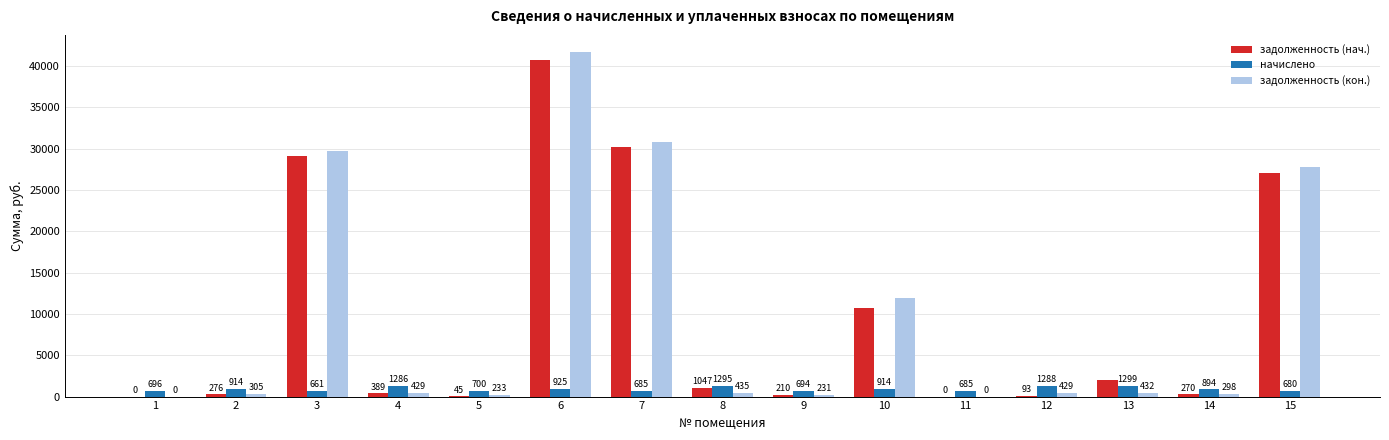

At which category is the sum across all series the highest?

6